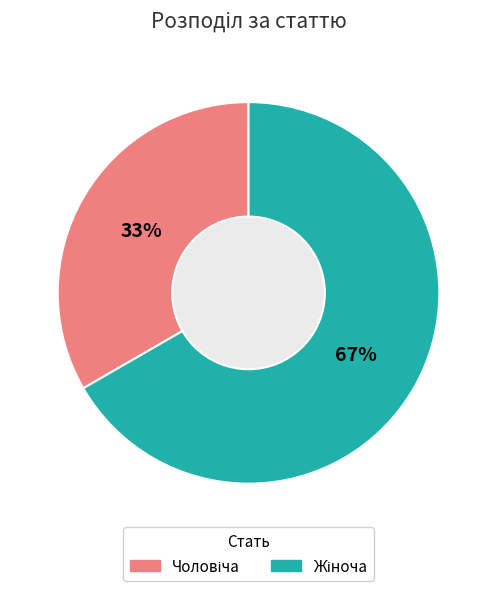

Does any single category account for the majority?

Yes